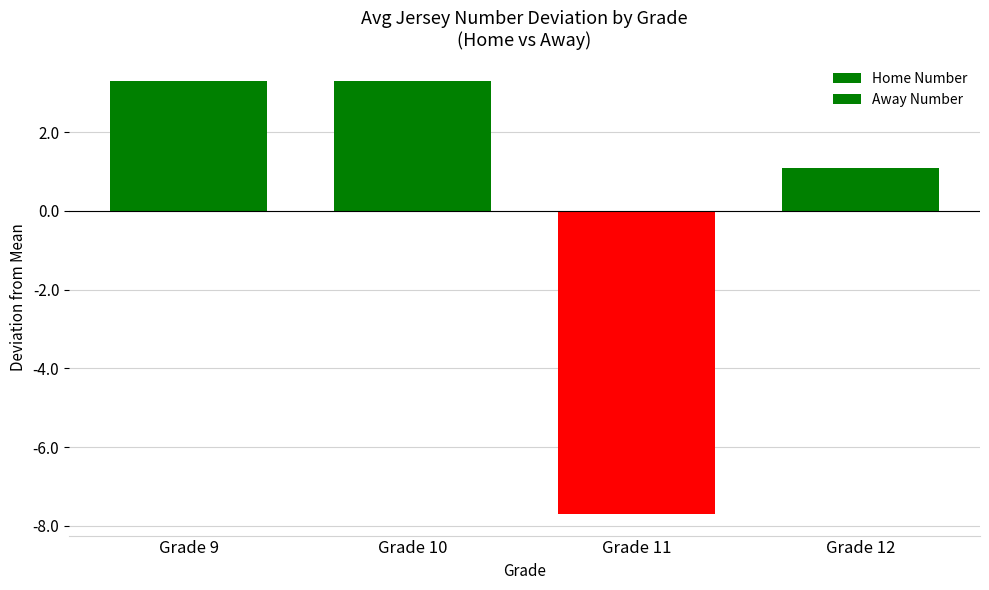

How many data points in Away Number are above 3?

2